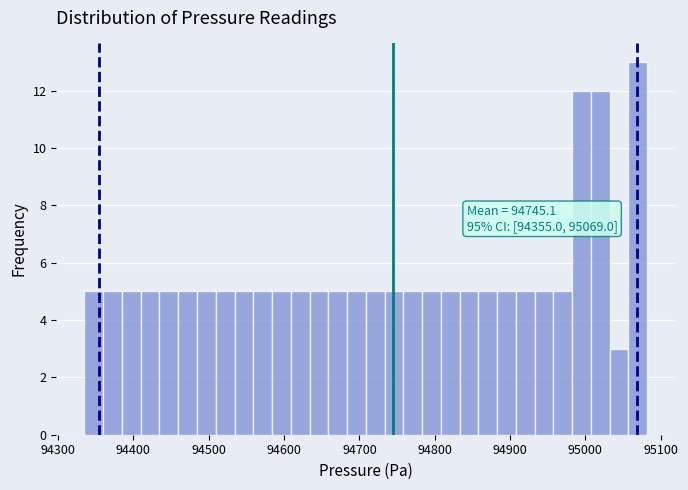

Around what value on the x-axis is the tallest bar? Give the approximate position of its centre, as read against the axis.

95070